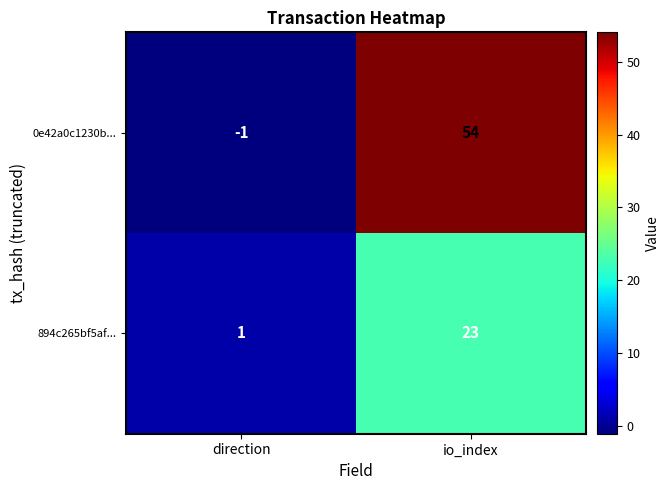

Reading left to right, extract all data points from this chart.

0e42a0c1230b...: direction=-1	io_index=54
894c265bf5af...: direction=1	io_index=23